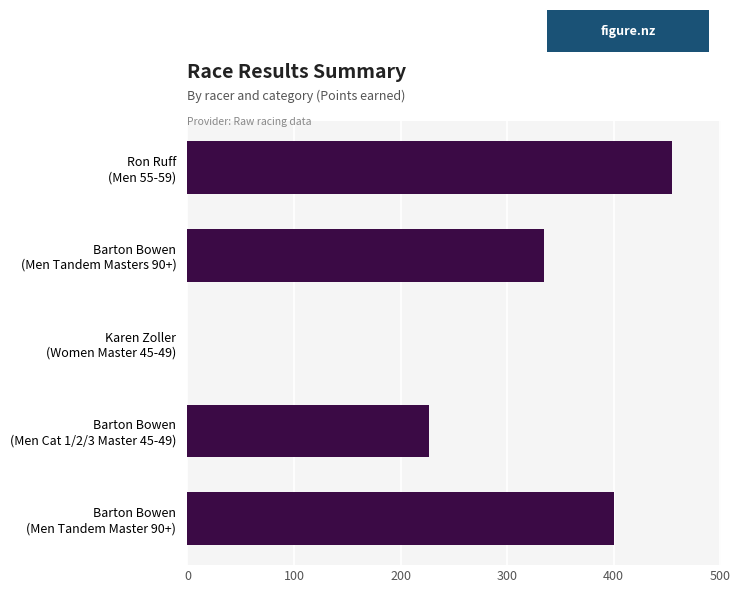

What is the sum of all values?

1416.4